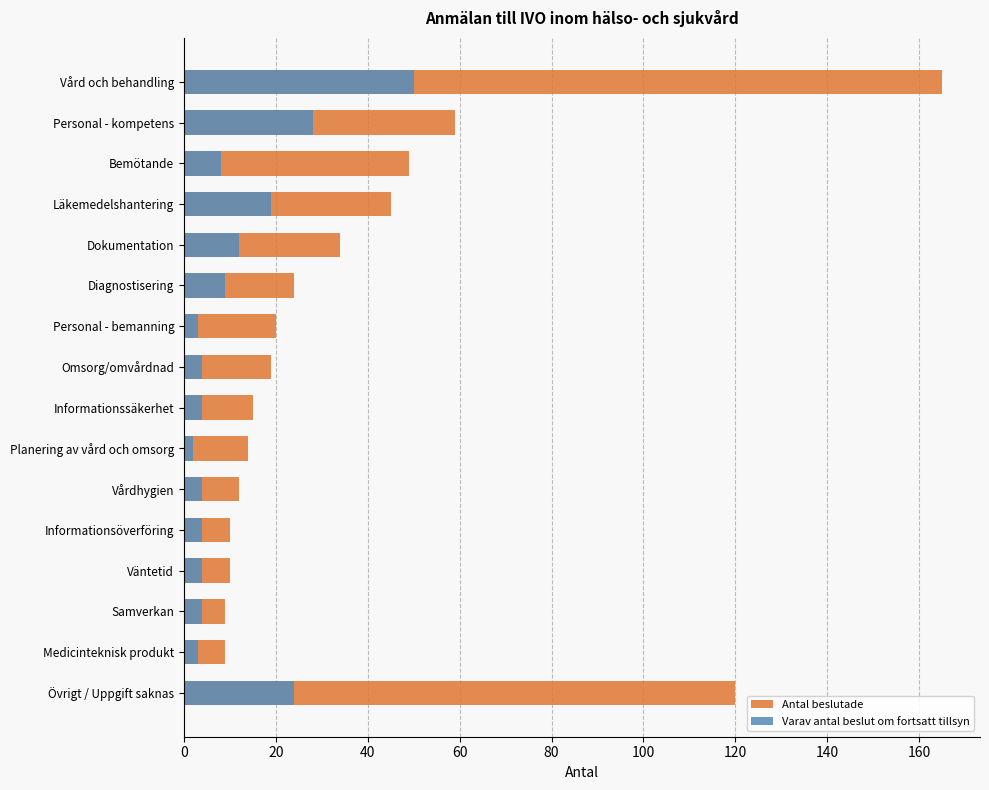

Which series has the largest total across all categories?

Antal beslutade